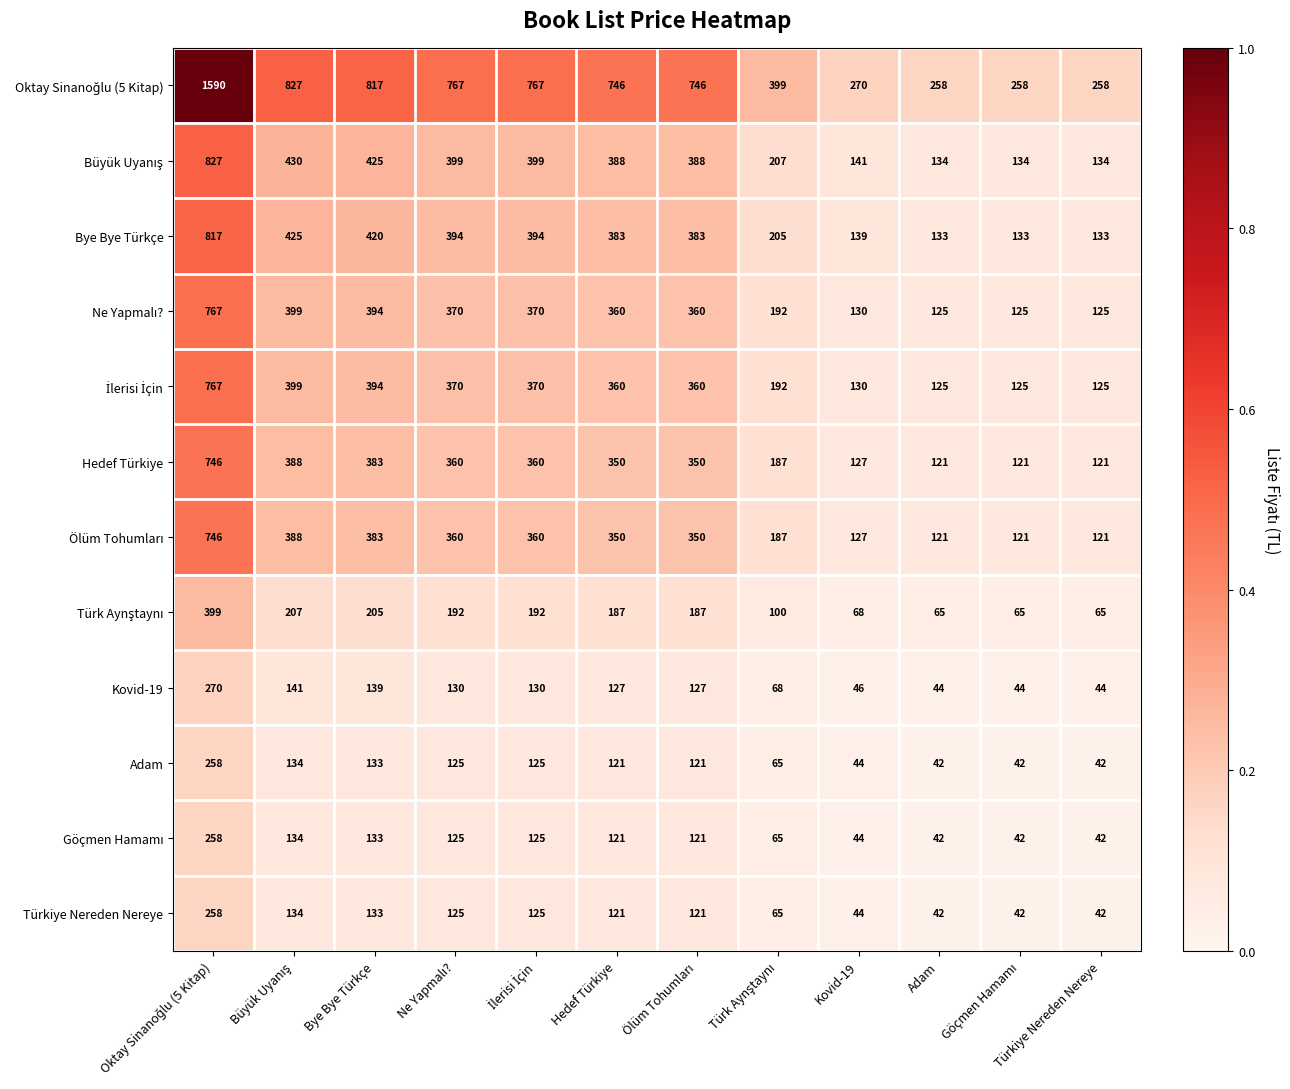

What is the spread (max minus min) of values at Türkiye Nereden Nereye?

216